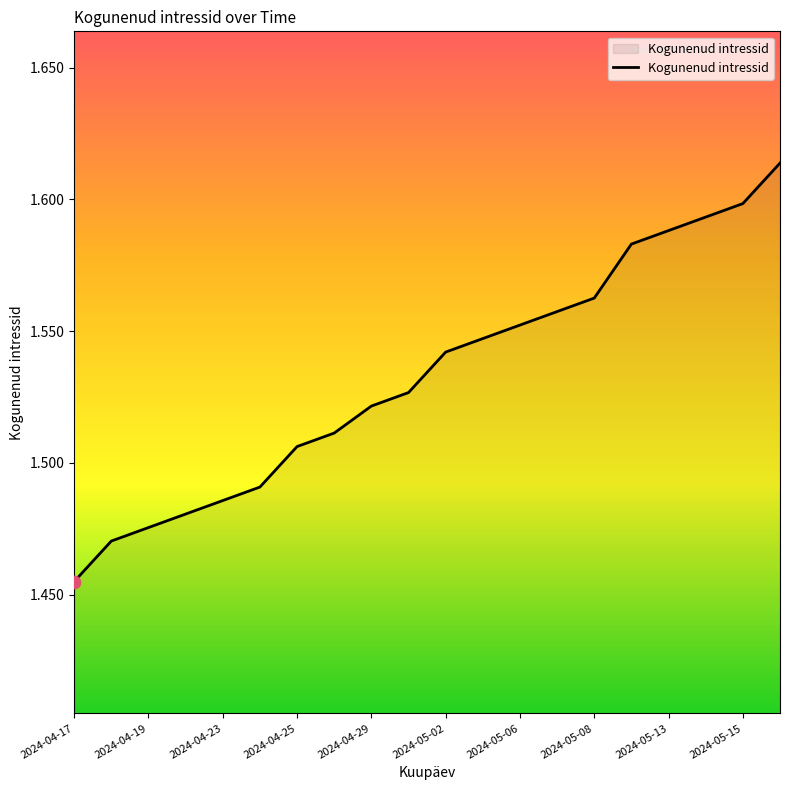

How many lines are shown in the chart?

1